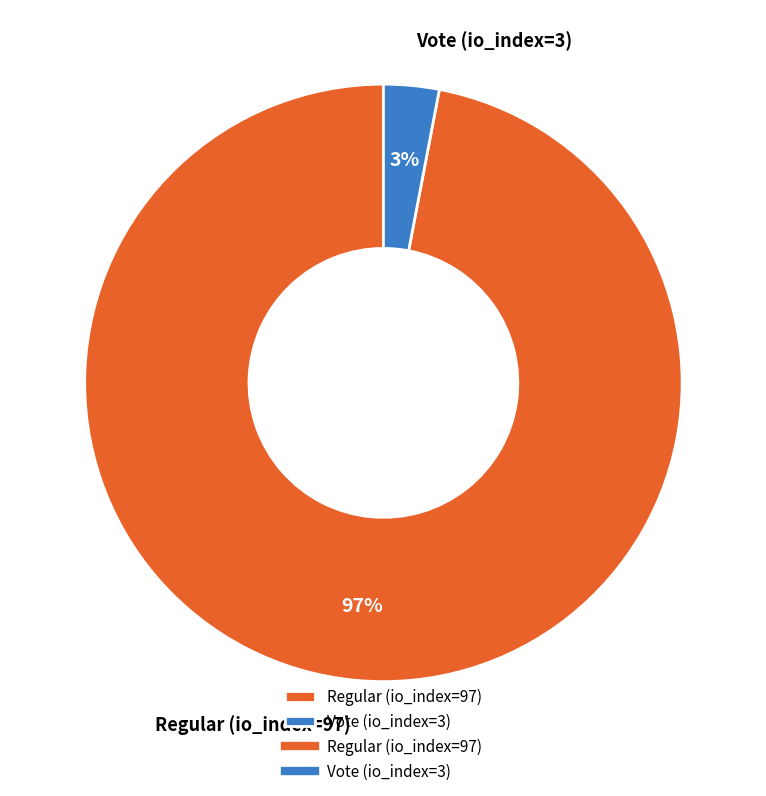

Which has a higher value, Vote (io_index=3) or Regular (io_index=97)?

Regular (io_index=97)